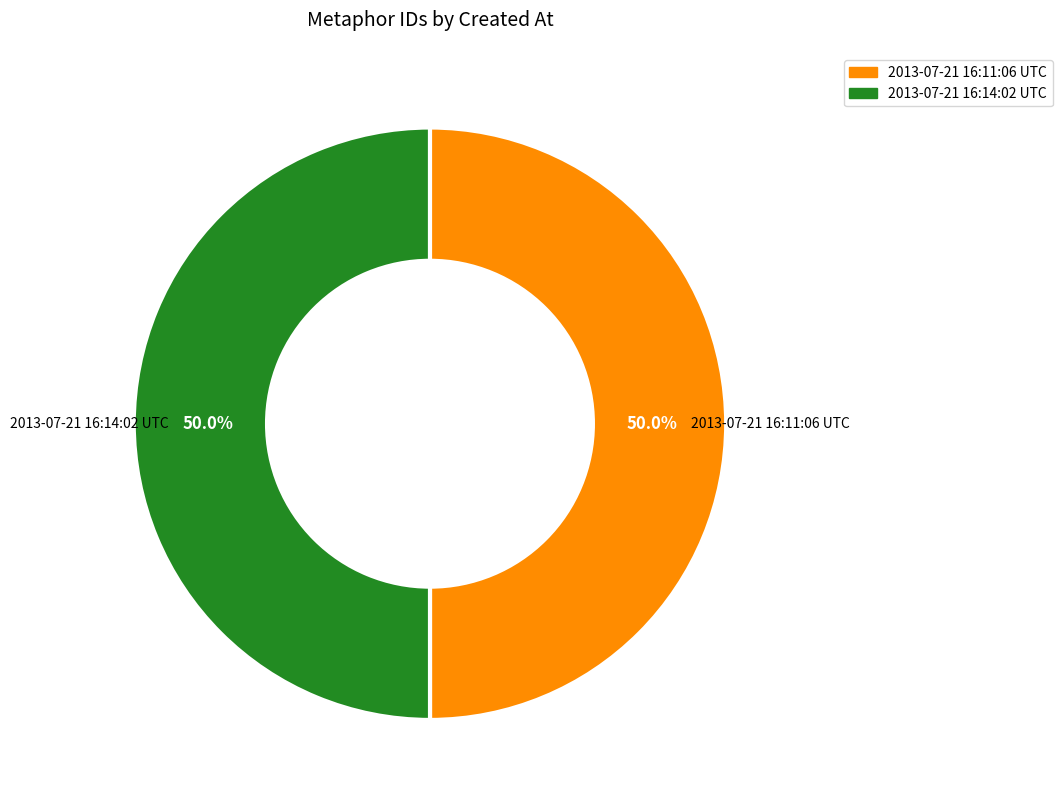

What portion of the pie excludes 2013-07-21 16:11:06 UTC?

50.0%